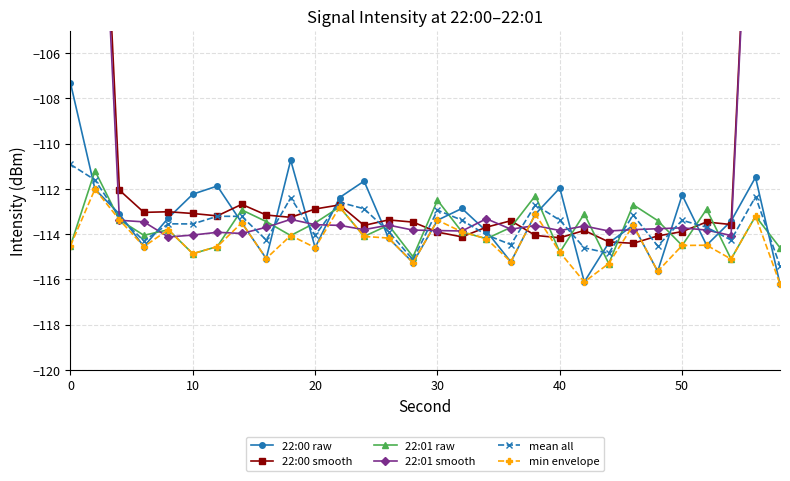

Which series has the largest total across all categories?

22:00 smooth